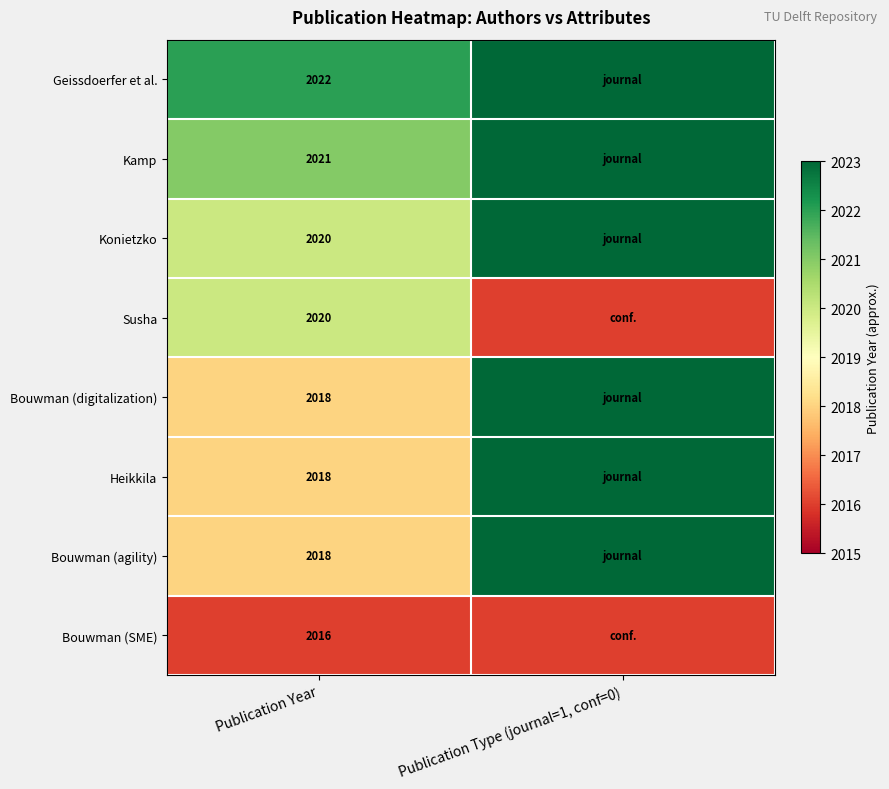

Is the value of Konietzko at Publication Year greater than the value of Bouwman (SME) at Publication Year?

Yes